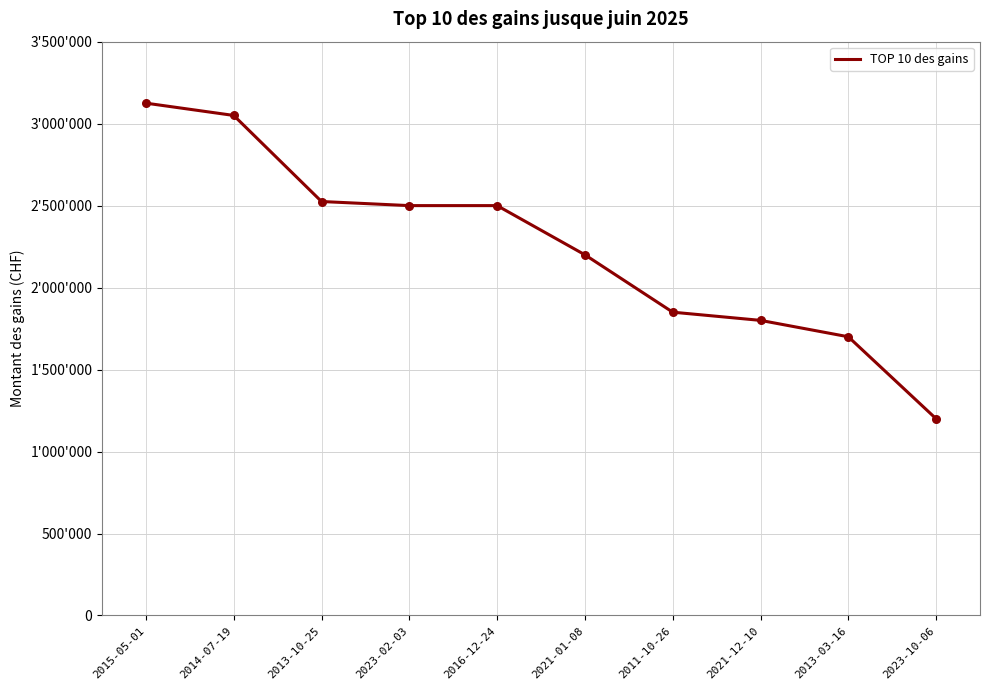

What is the change in value from 2014-07-19 to 2016-12-24?

-550000